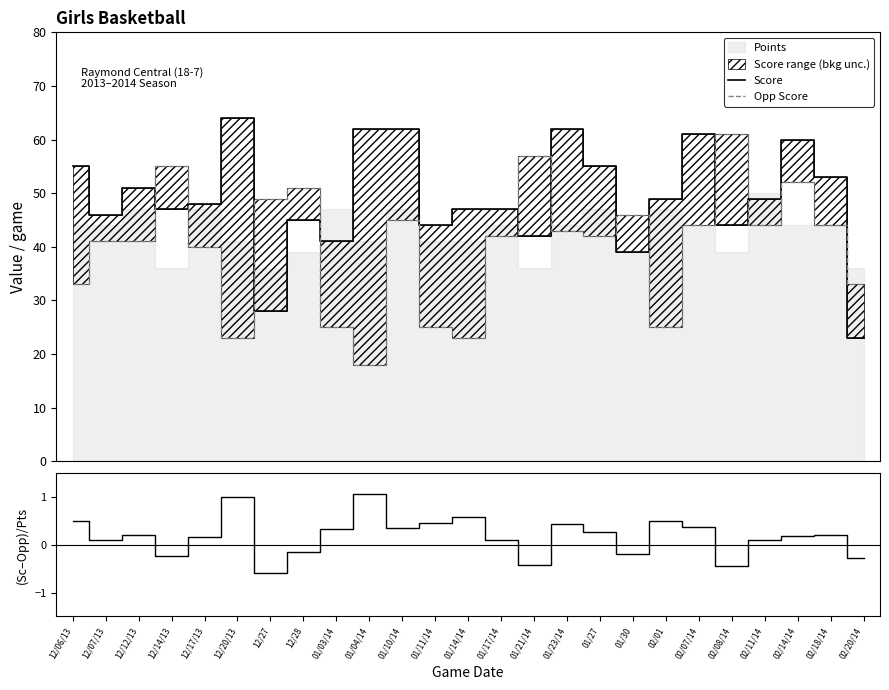

What is the smallest value displayed?

-0.6